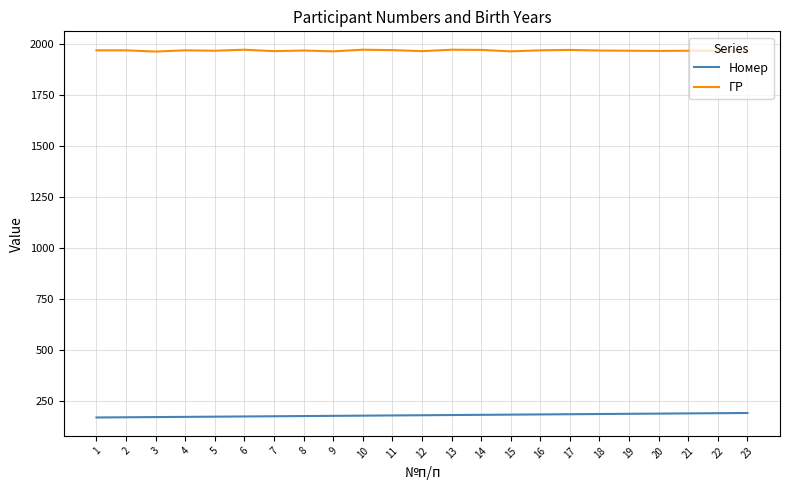

What is the spread (max minus min) of values at 1?

1799